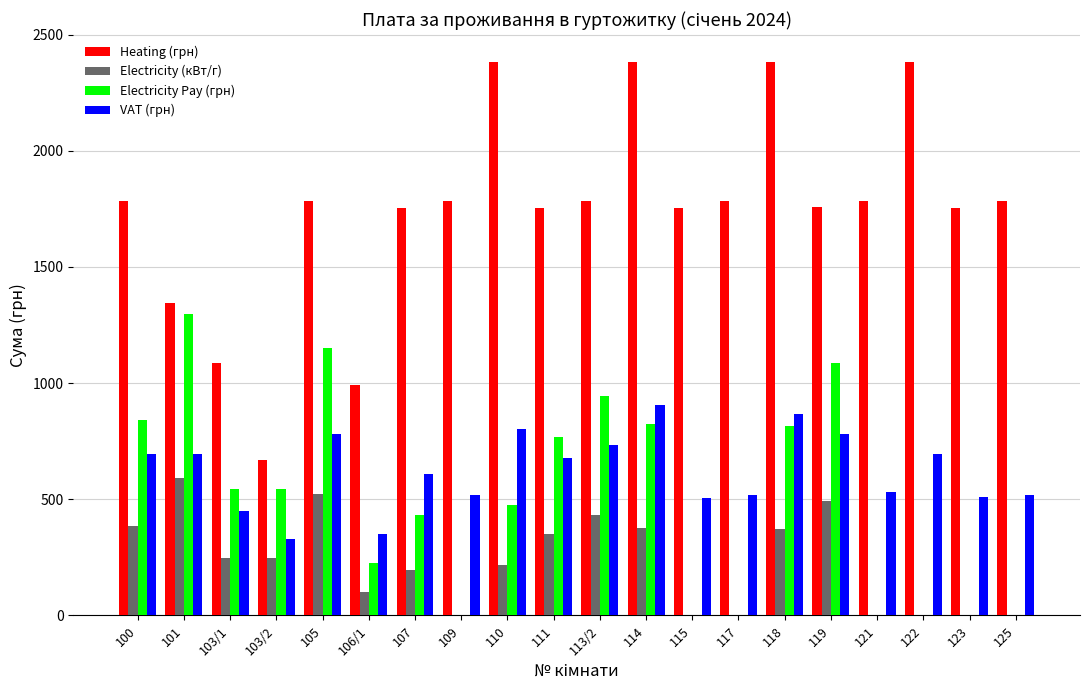

What is the average value of the Heating (грн) series?

1743.9